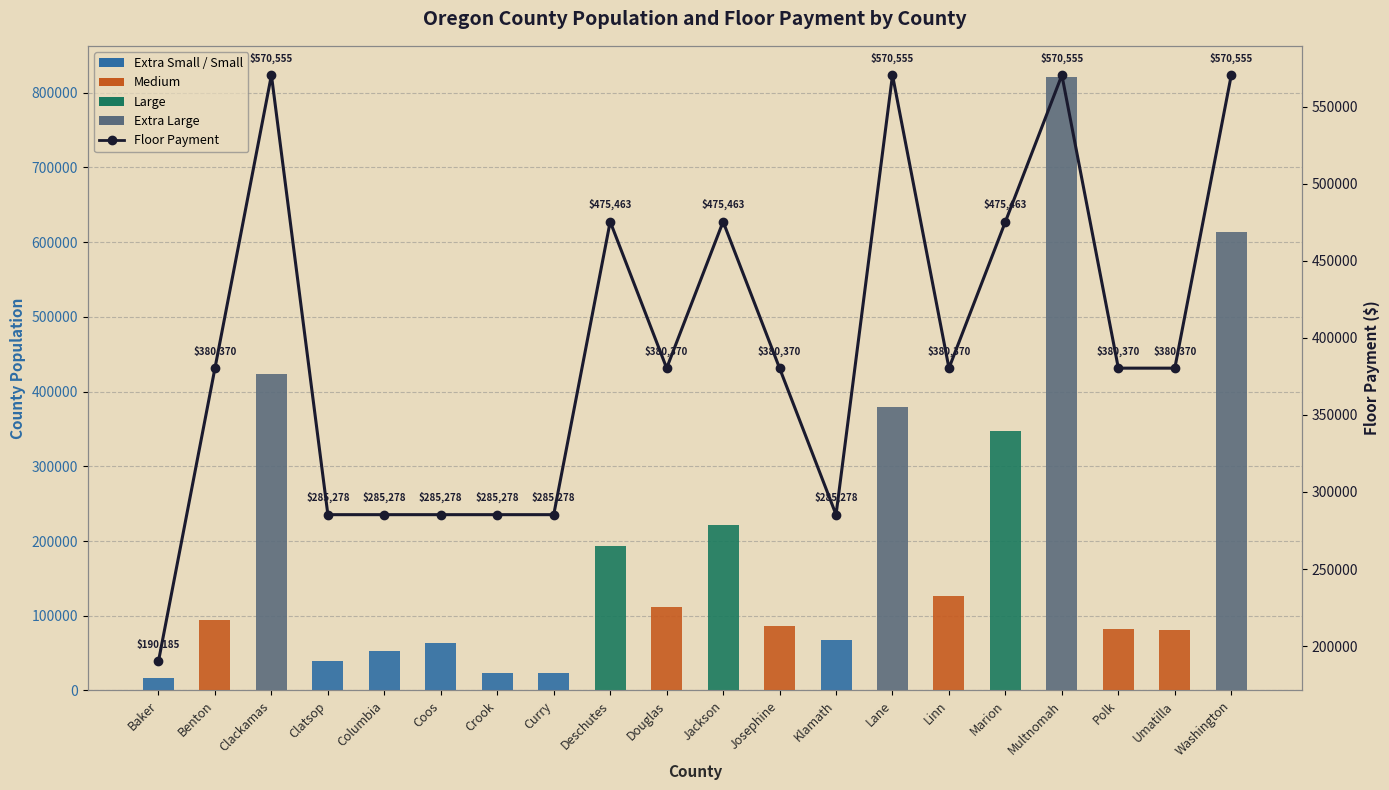

Is the value of Floor Payment at Marion greater than the value of County Population at Deschutes?

Yes